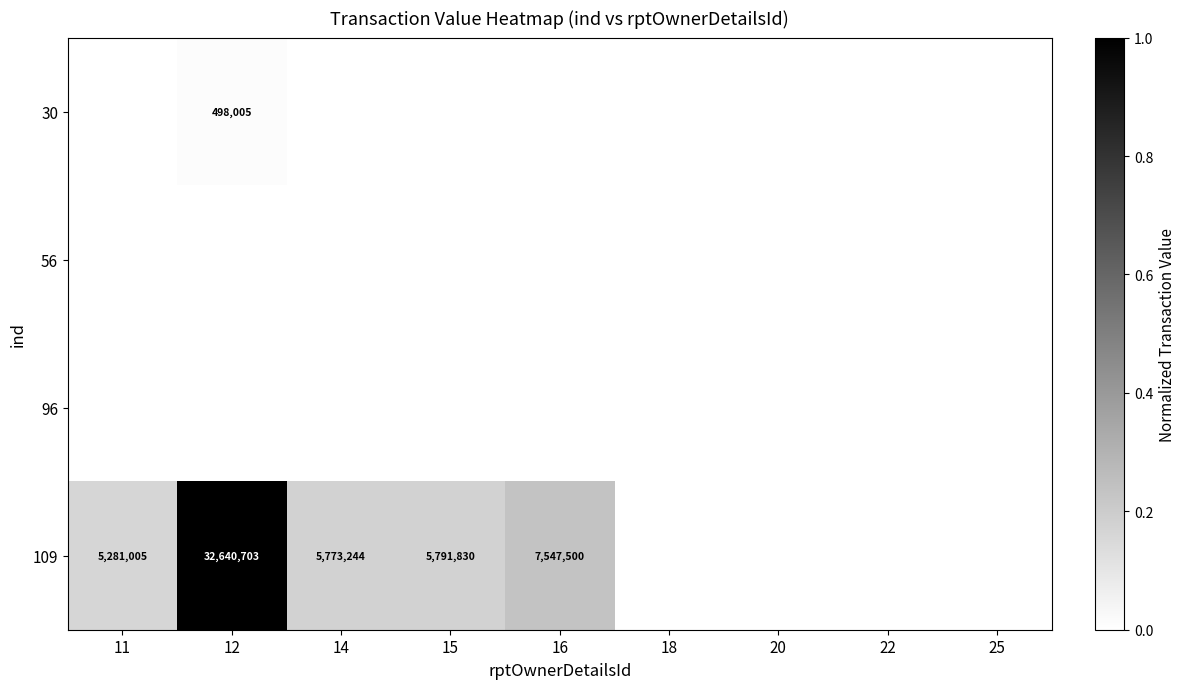

True or false: 109 has a value of 0.0 at 18.

True